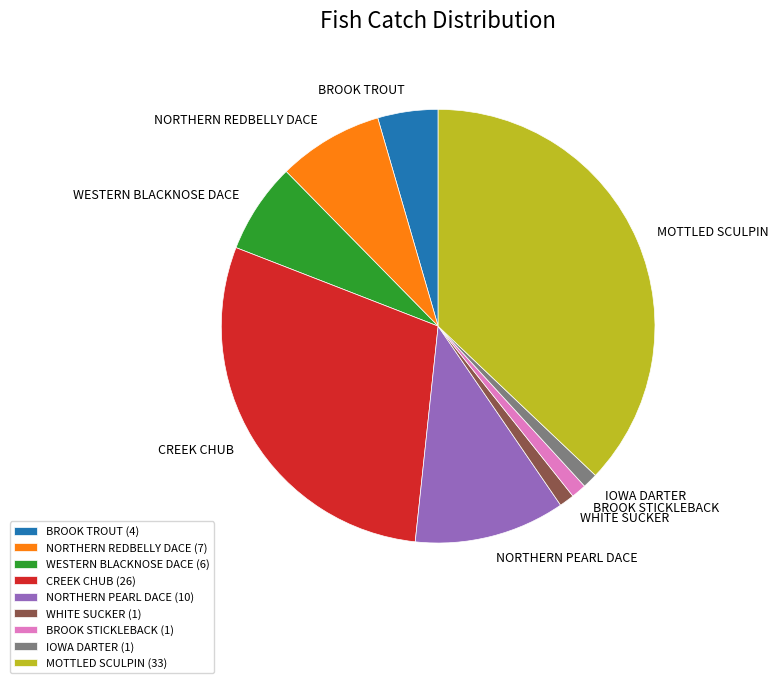

Which slice is the largest?

MOTTLED SCULPIN